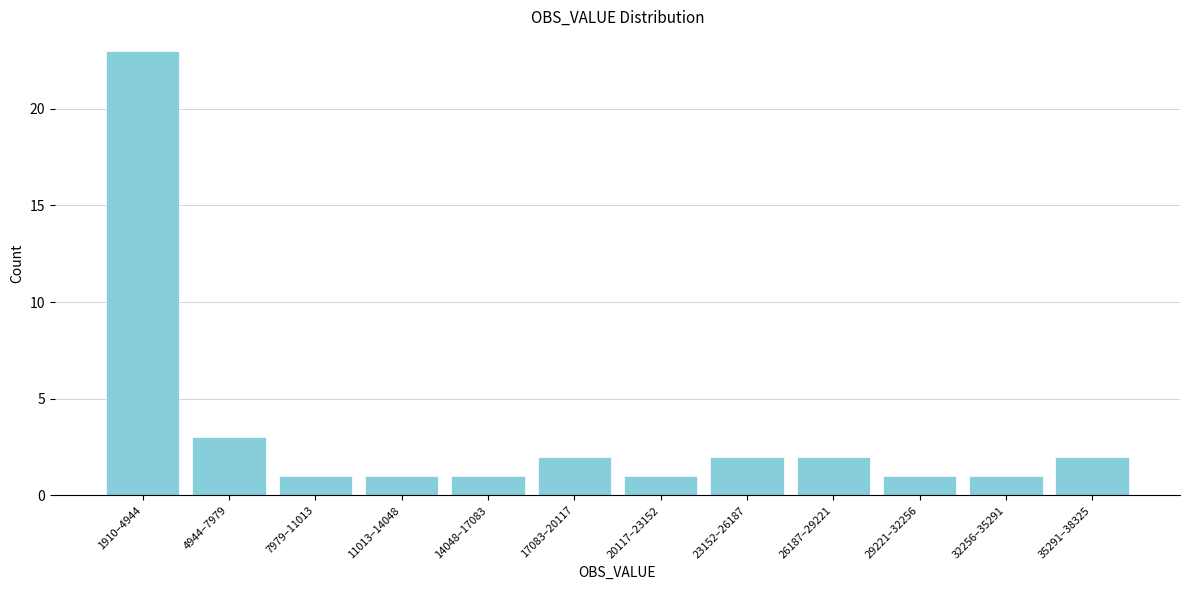

Reading right to left, list all the values displayed in this chart.

35291–38325=2	32256–35291=1	29221–32256=1	26187–29221=2	23152–26187=2	20117–23152=1	17083–20117=2	14048–17083=1	11013–14048=1	7979–11013=1	4944–7979=3	1910–4944=23